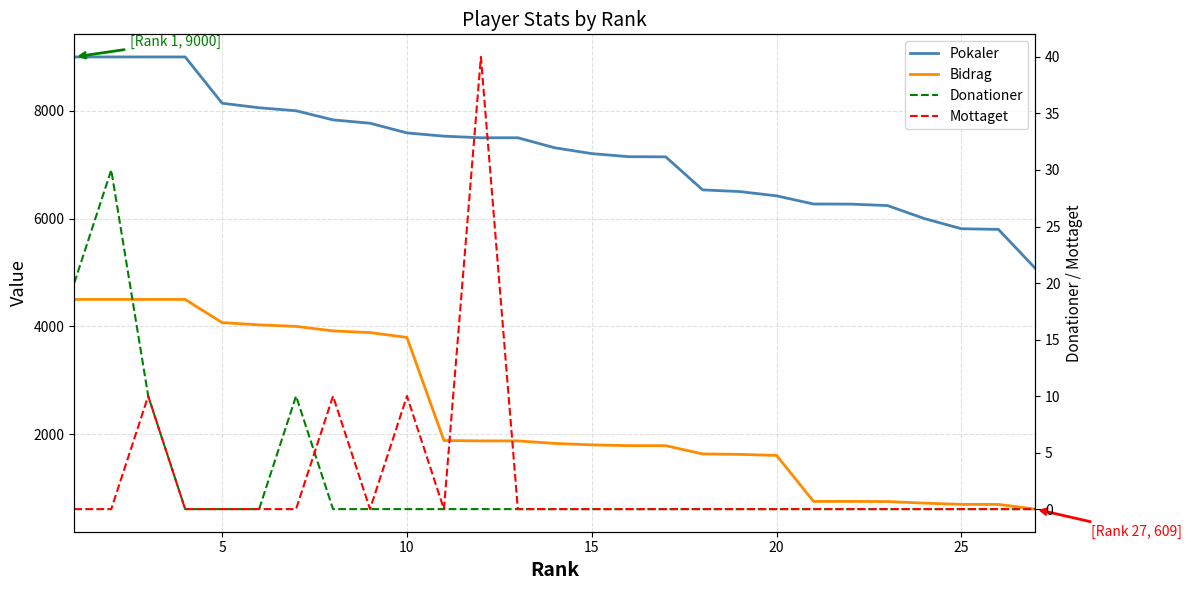

True or false: Bidrag and Donationer intersect in this chart.

False